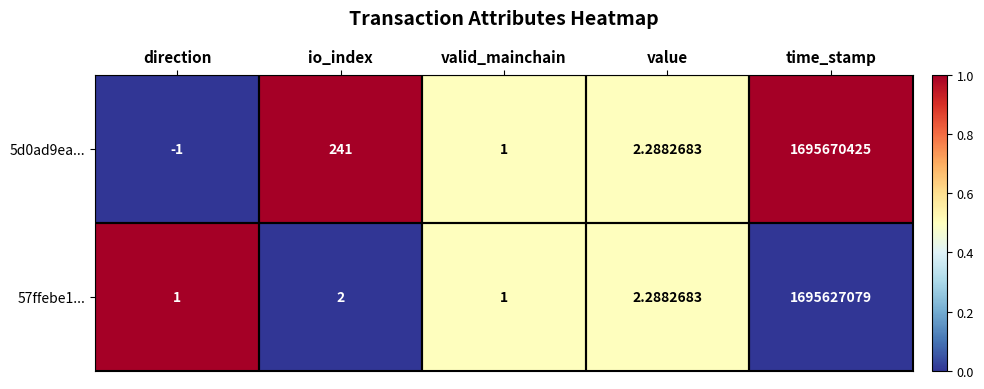

At which label is 57ffebe1... closest to 847813540?

value